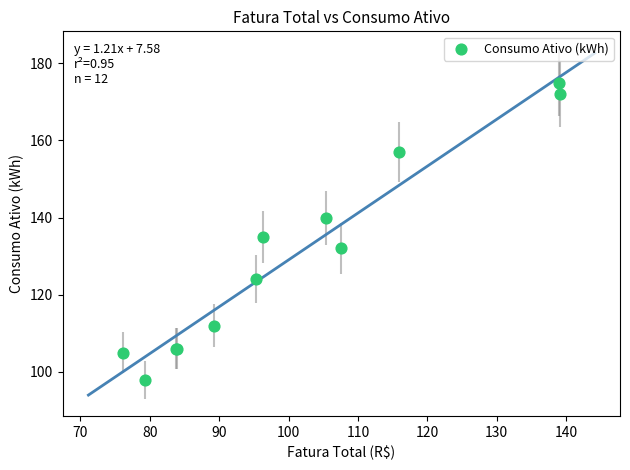

What Y value in the scatter plot is closest to 136?

135